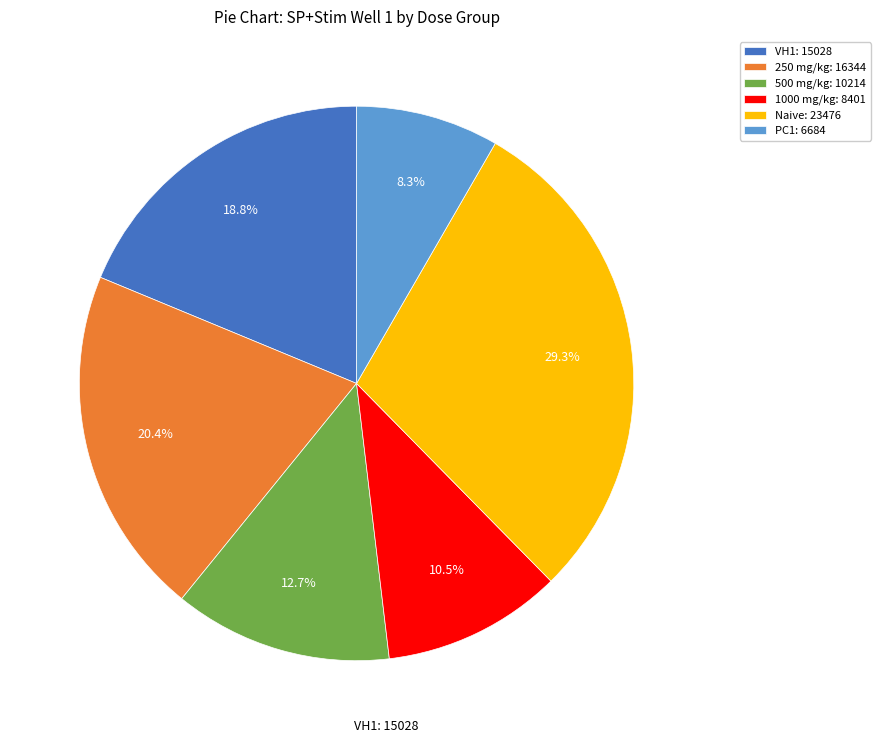

Which slice is the largest?

Naive